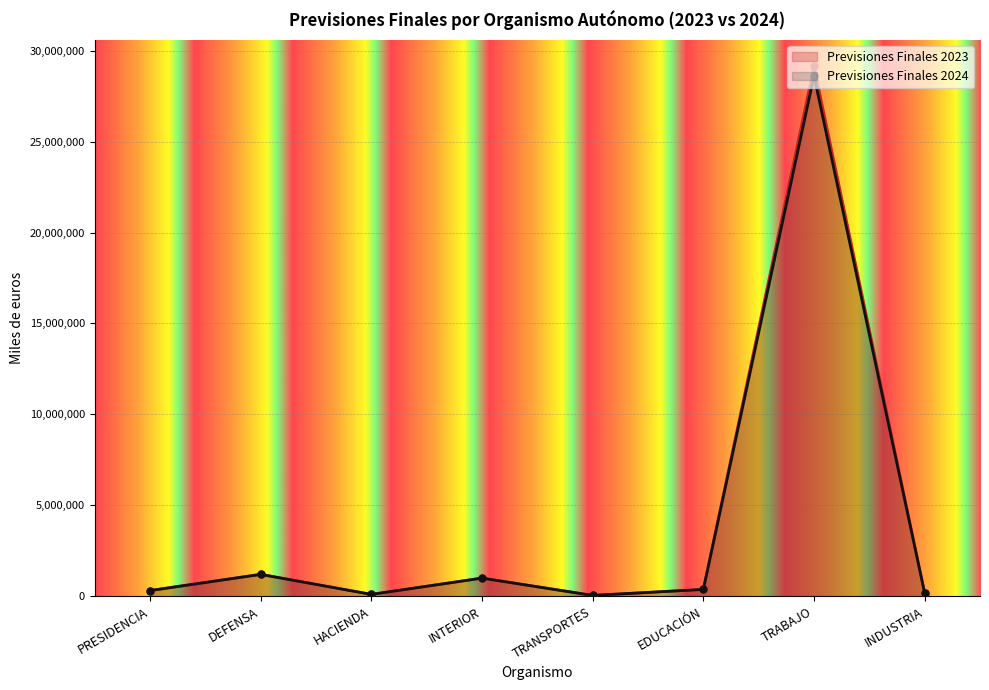

How many interior local valleys does the Previsiones Finales 2024 series have?

2